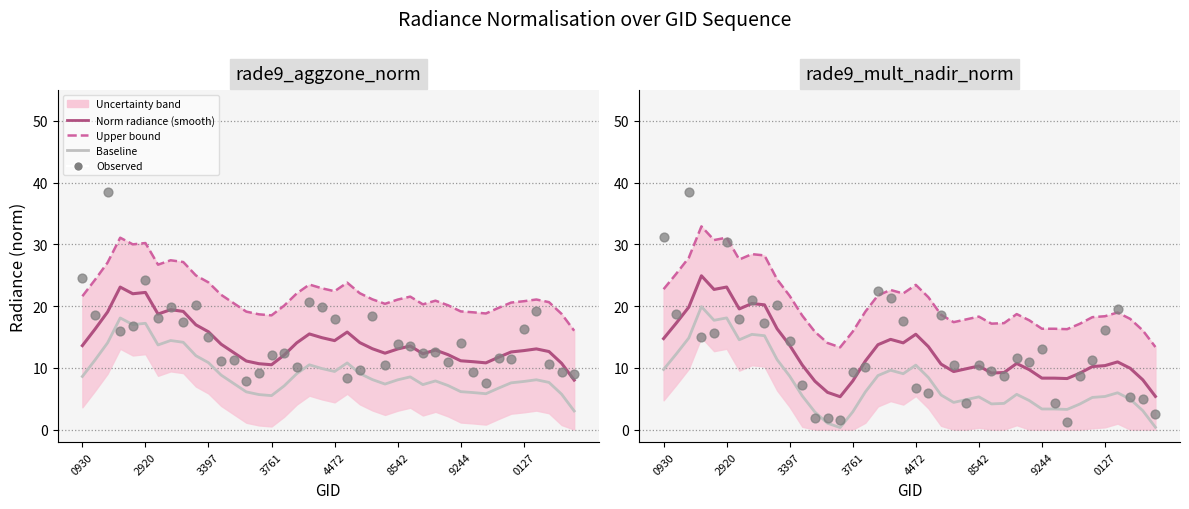

Which series reaches the maximum Y coordinate?

Observed